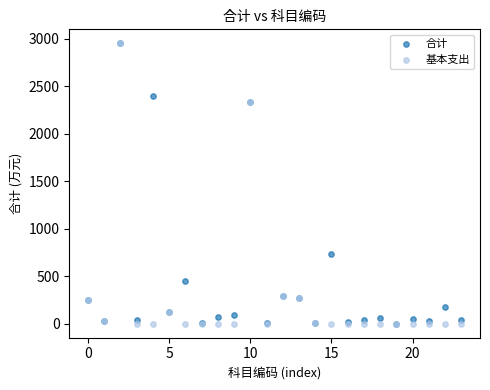

In the 基本支出 series, what Y value is closest to 1476?

2335.5